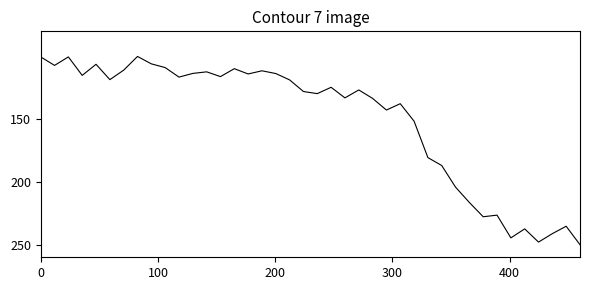

What is the sum of all values?

6004.9